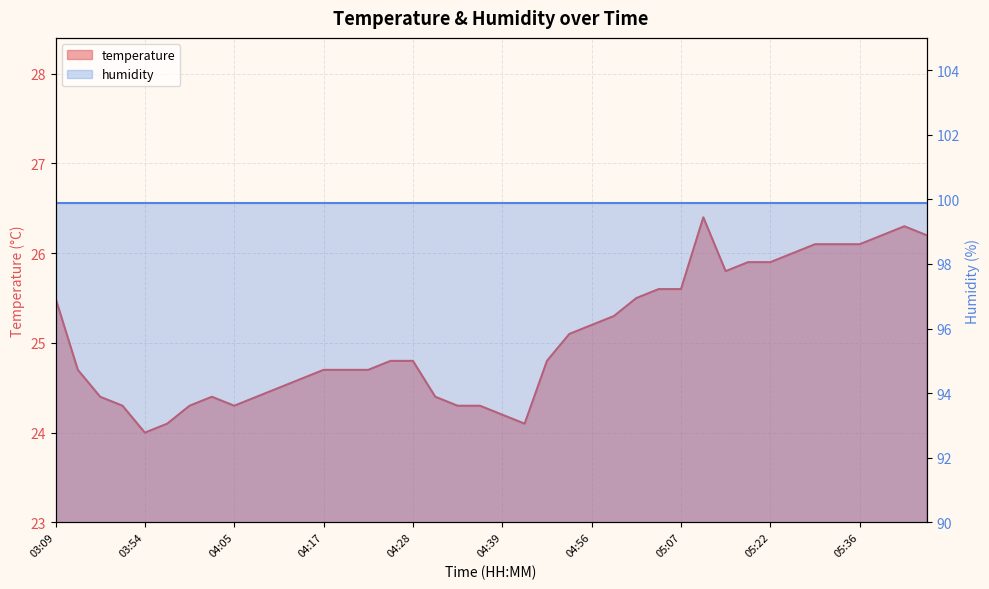

How many data points are above 24?

39